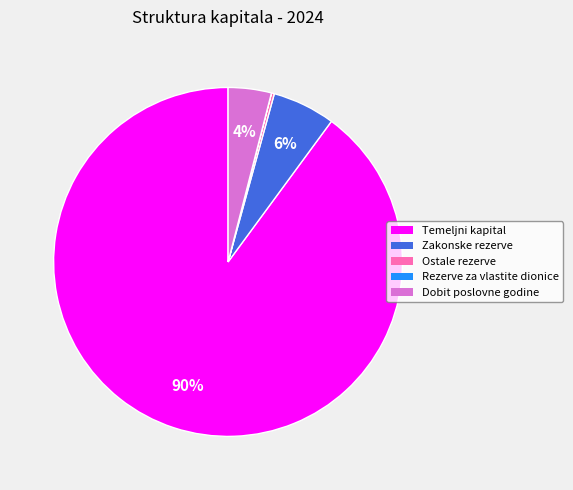

To the nearest percent, what portion does Temeljni kapital represent?

90%